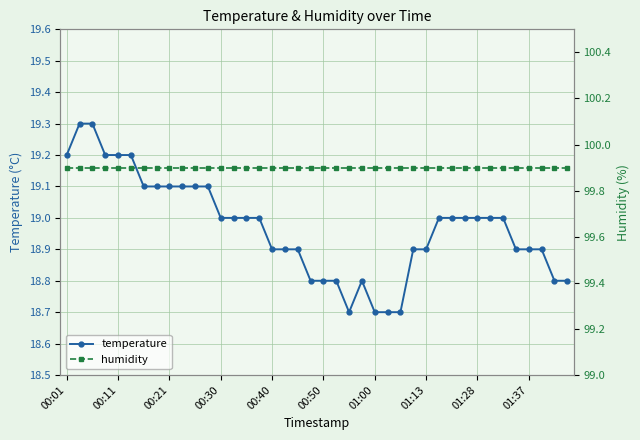

Is the value of temperature at 27 greater than the value of humidity at 11?

No